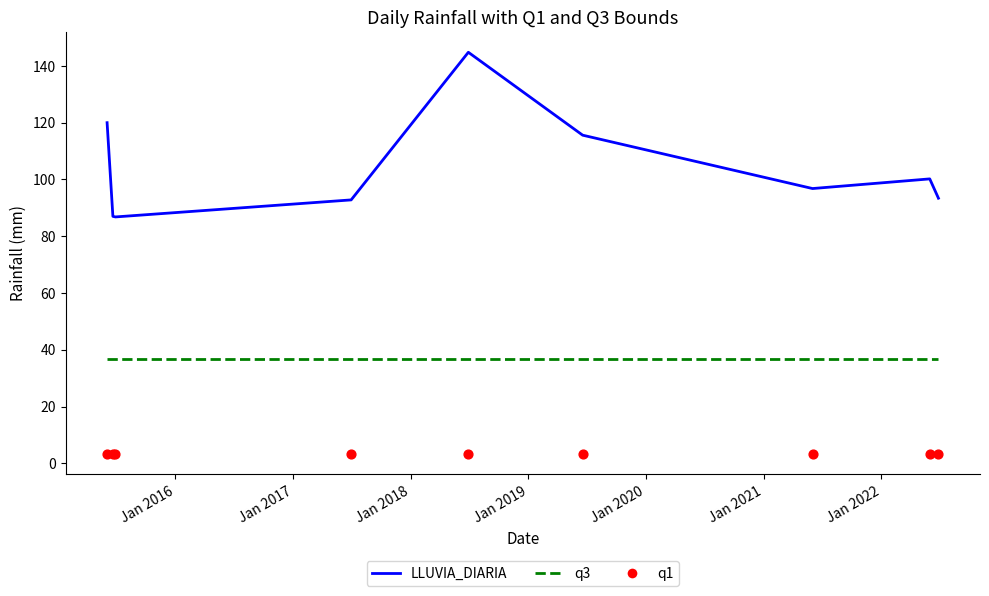

Which series has the widest spread of Y values?

LLUVIA_DIARIA